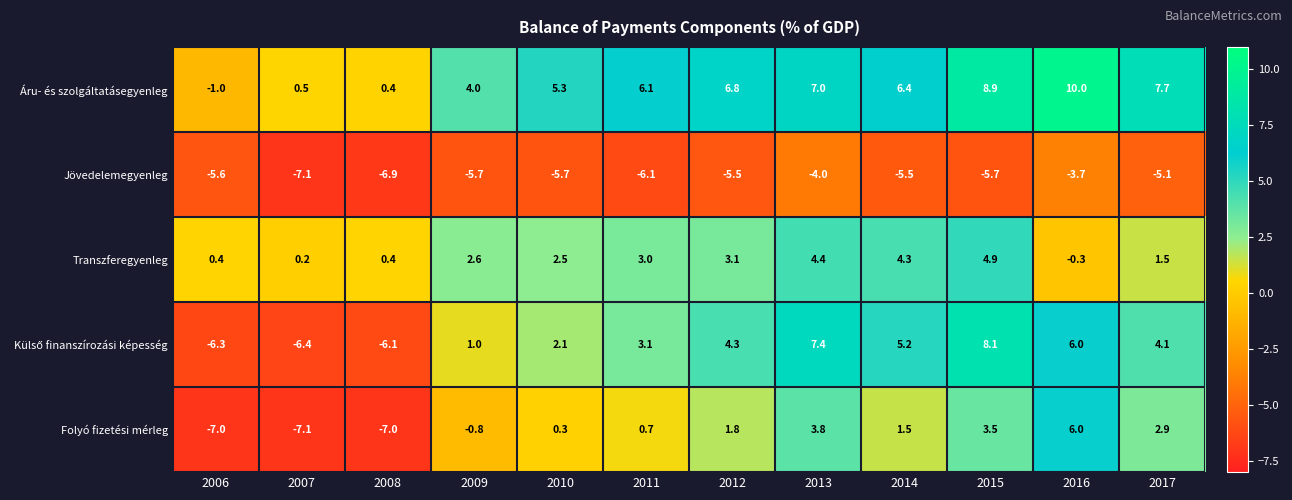

What is the difference between the Áru- és szolgáltatásegyenleg values at 2010 and 2014?

1.1